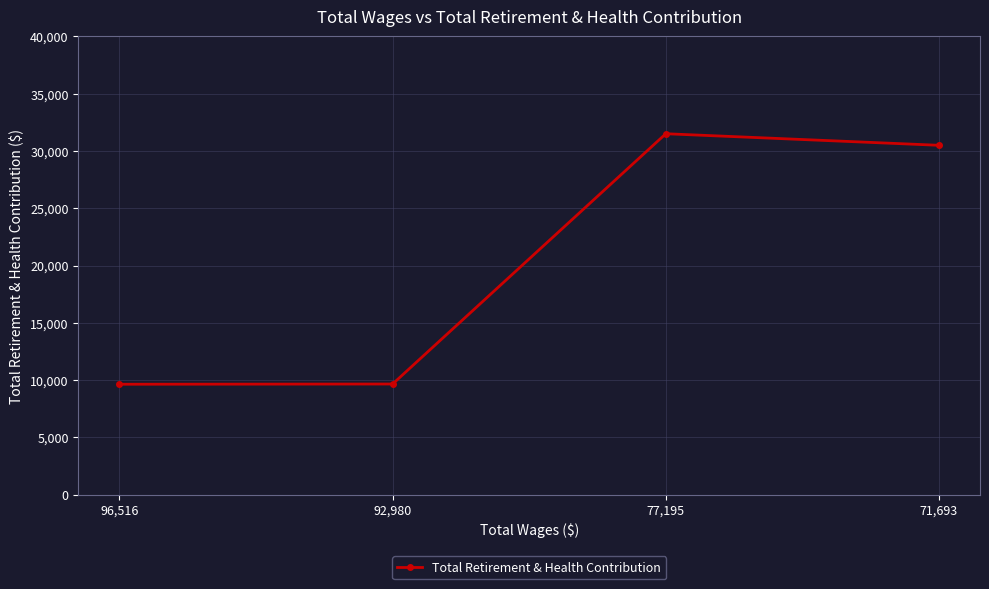

How many data points are less than 30490?

2